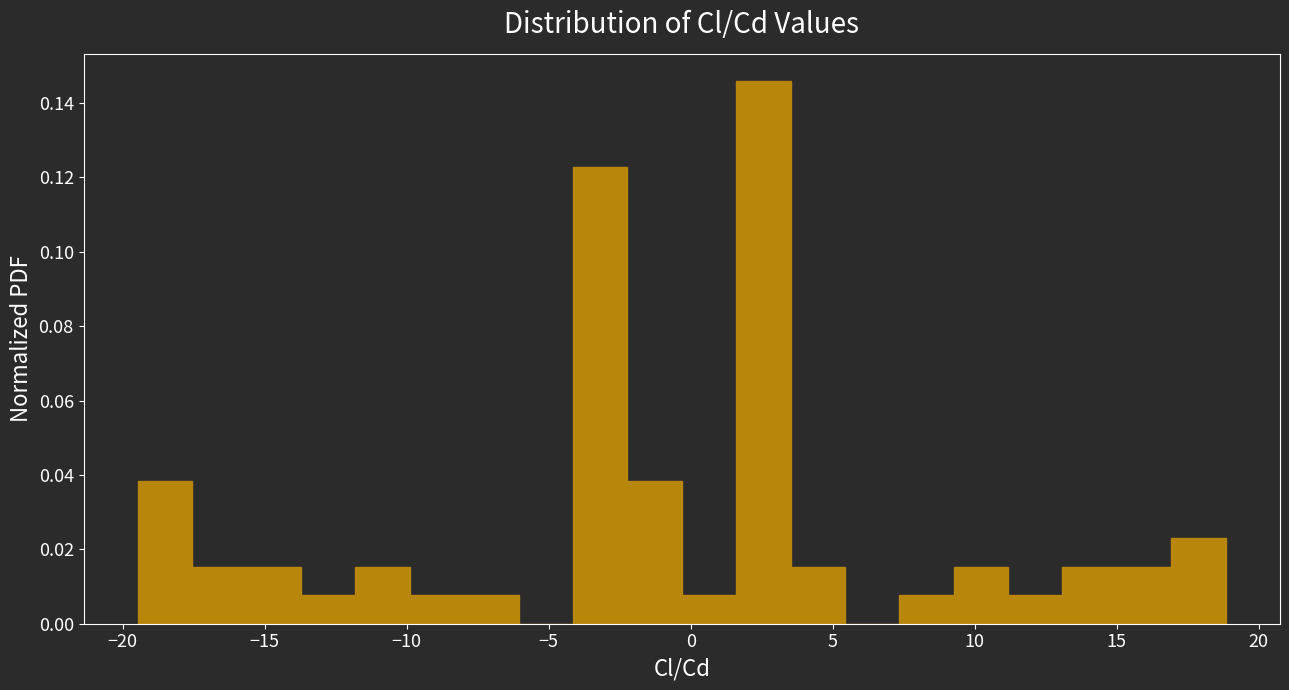

Read against the x-axis, roughly where is the centre of the tallest bar?

2.5